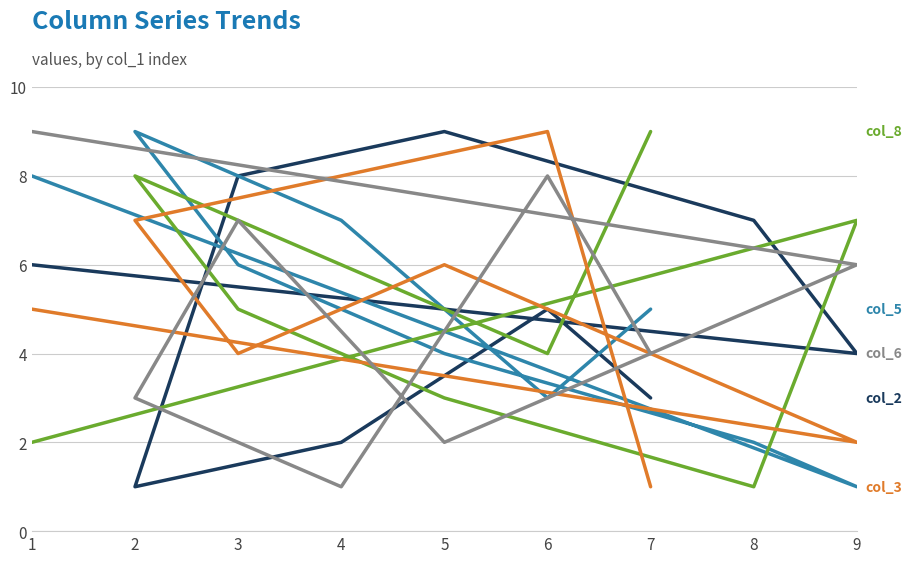

Is the value of col_5 at 5 greater than the value of col_3 at 9?

Yes